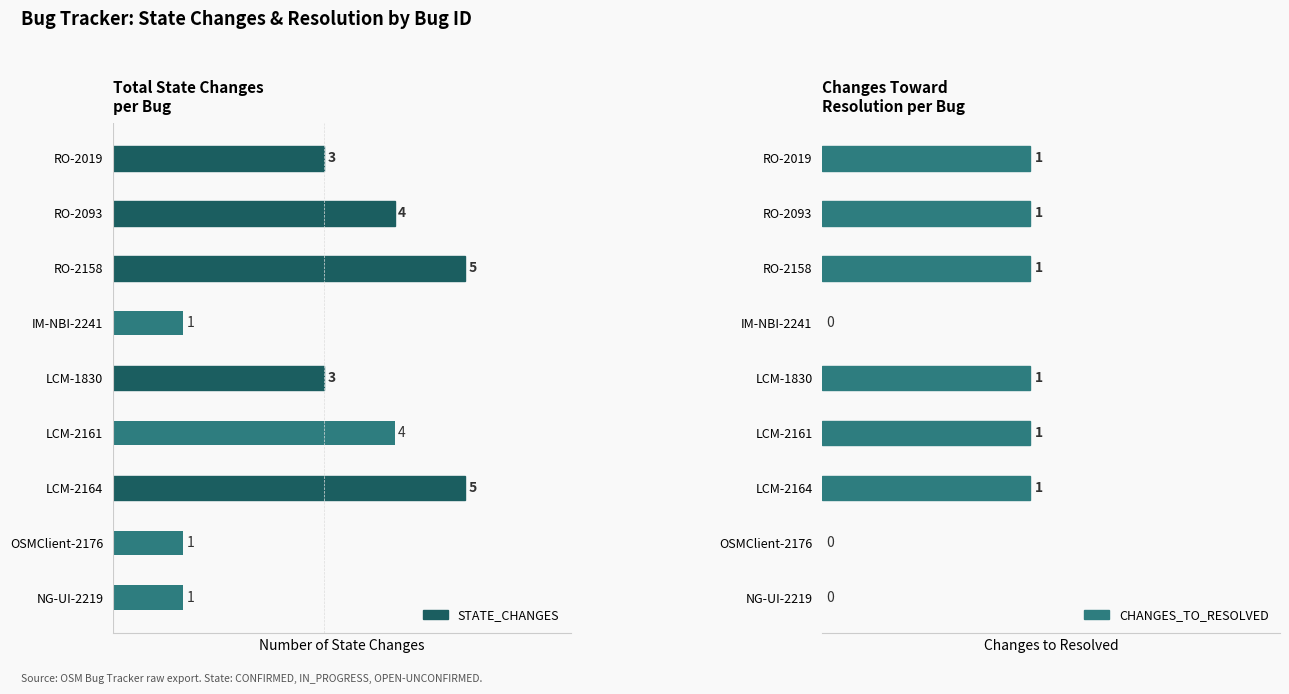

The value of STATE_CHANGES at OSMClient-2176 is 2. True or false?

False